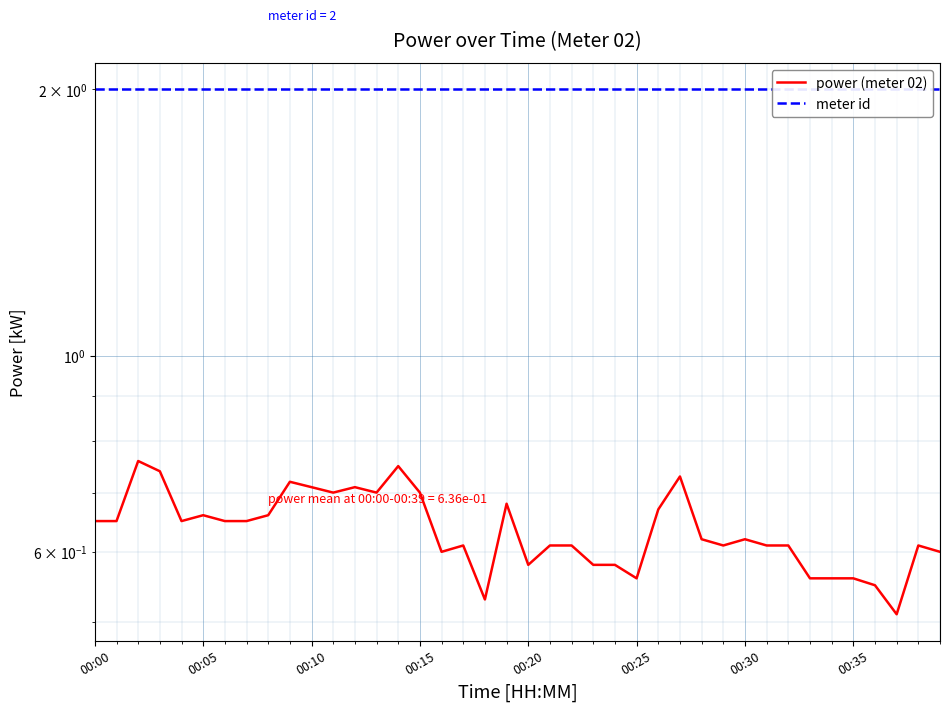

What is the sum of all power (meter 02) values?

25.4